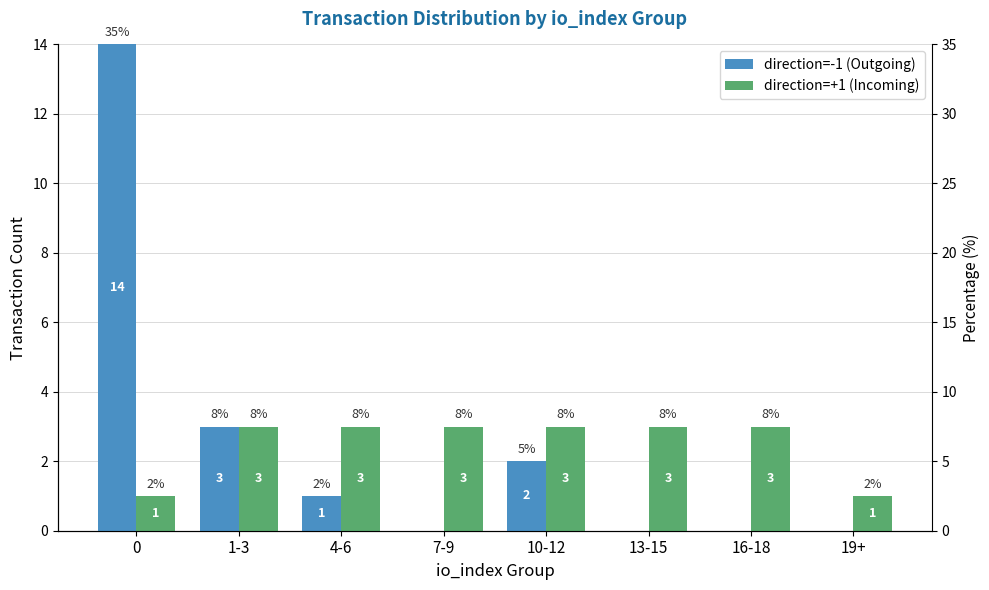

What is the average value of the direction=+1 (Incoming) series?

2